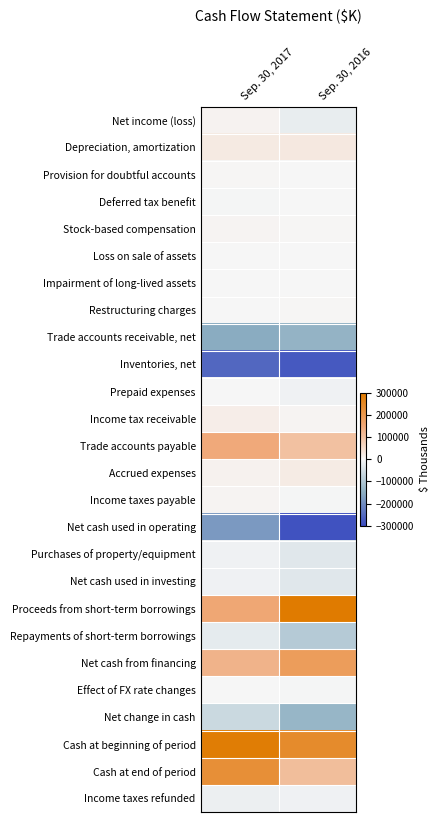

Count the number of data series in this chart.

26